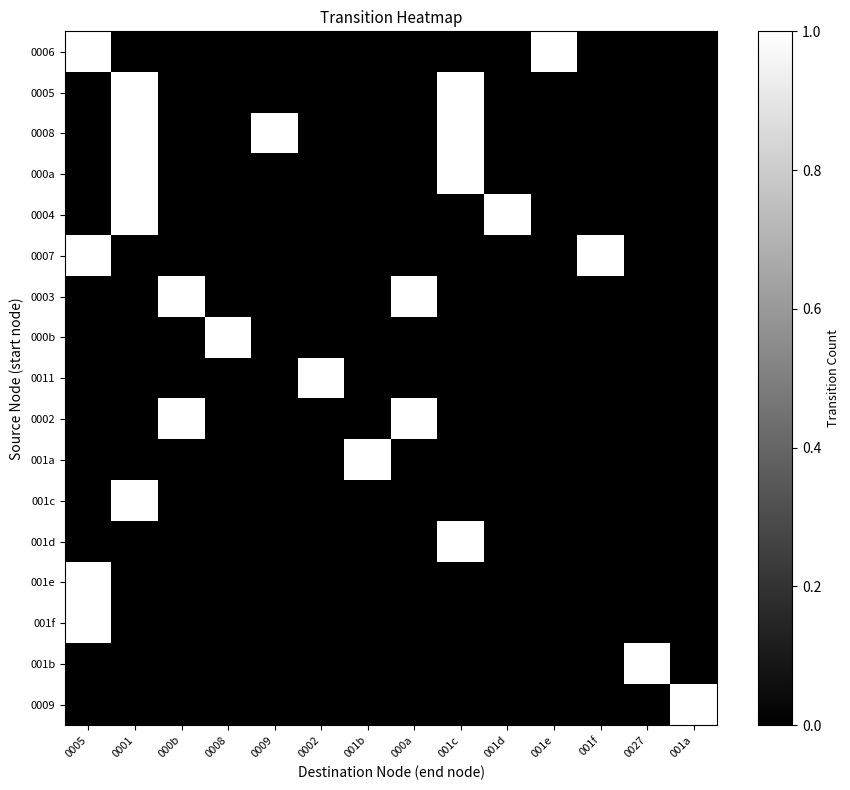

What is the difference between the highest and lowest values at 001a?

1